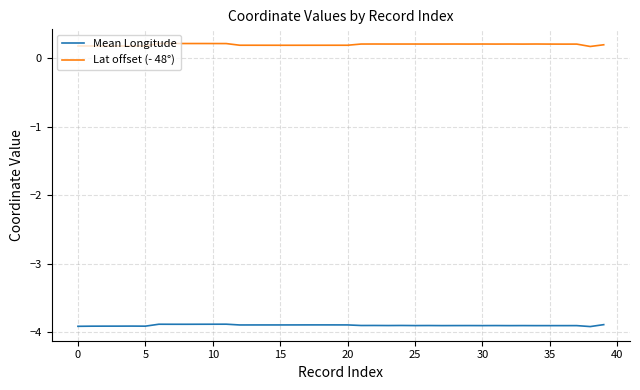

Which series has the widest spread of values?

Lat offset (- 48°)